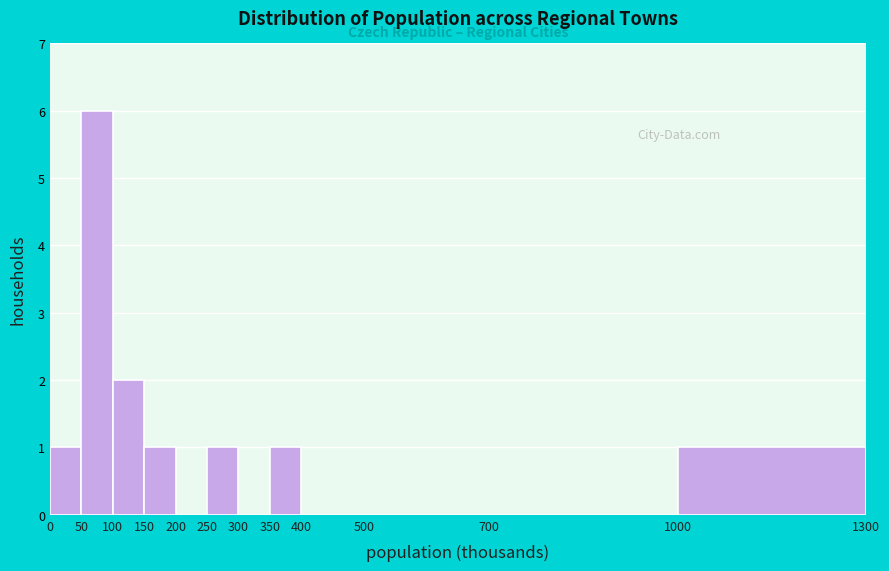

What is the height of the bar covering 350 to 400 on the x-axis? The values are not printed on the chart, so give them approximately, as read against the axis.

1